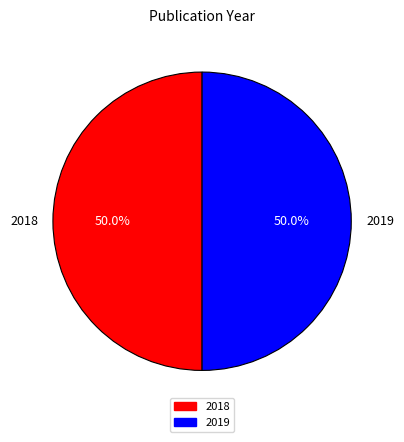

What is the total percentage of 2018 and 2019?

100.0%